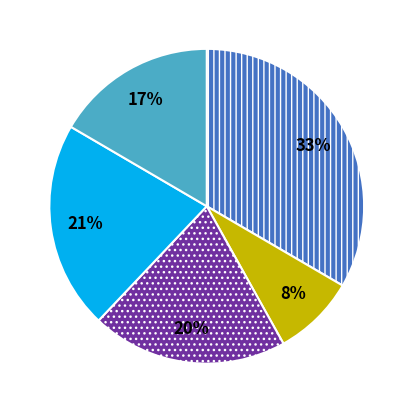

How many slices are in this pie chart?

5